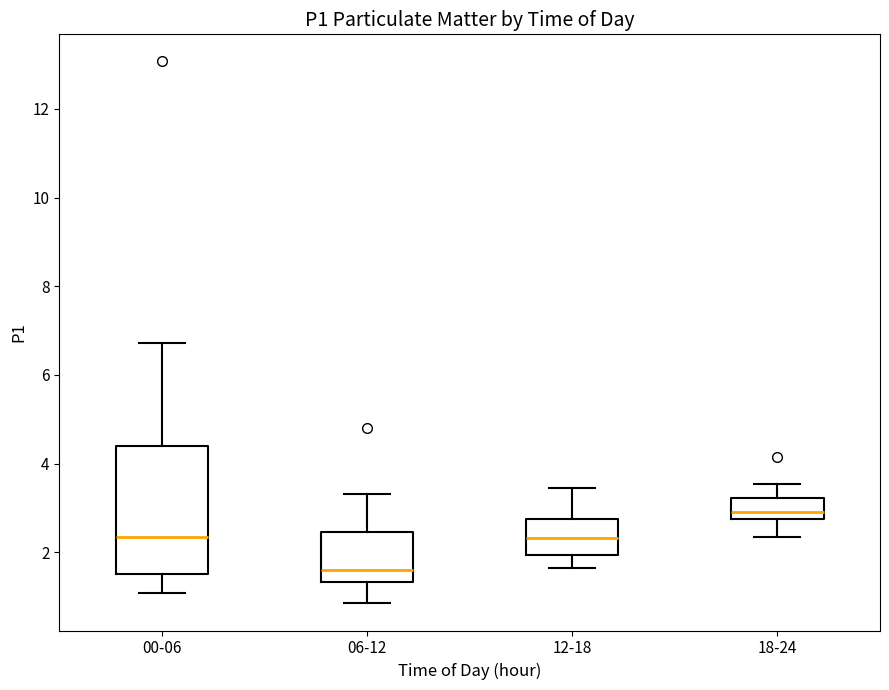

Reading left to right, transcribe this box plot: for each box, give where its median line is, the range the box spans, and where its two whiskers end, as read against the y-axis. The values are not printed on the chart, so give them approximately, as read against the axis.

00-06: median 2.4, box 1.6 to 4.4, whiskers 1.0 to 6.8
06-12: median 1.6, box 1.4 to 2.4, whiskers 0.8 to 3.4
12-18: median 2.4, box 2.0 to 2.8, whiskers 1.6 to 3.4
18-24: median 3.0, box 2.8 to 3.2, whiskers 2.4 to 3.6